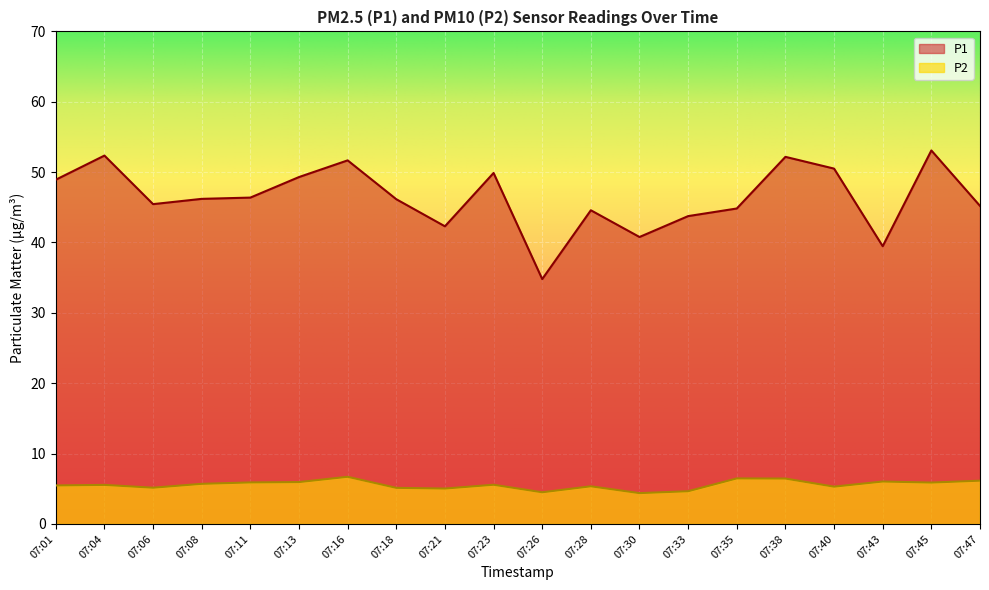

What is the value of the P1 point at the 5th from the left?

46.4